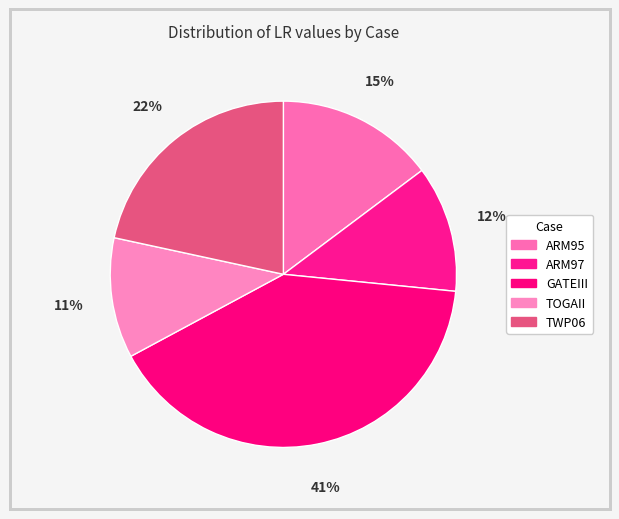

To the nearest percent, what percentage of the pie is TOGAII?

11%